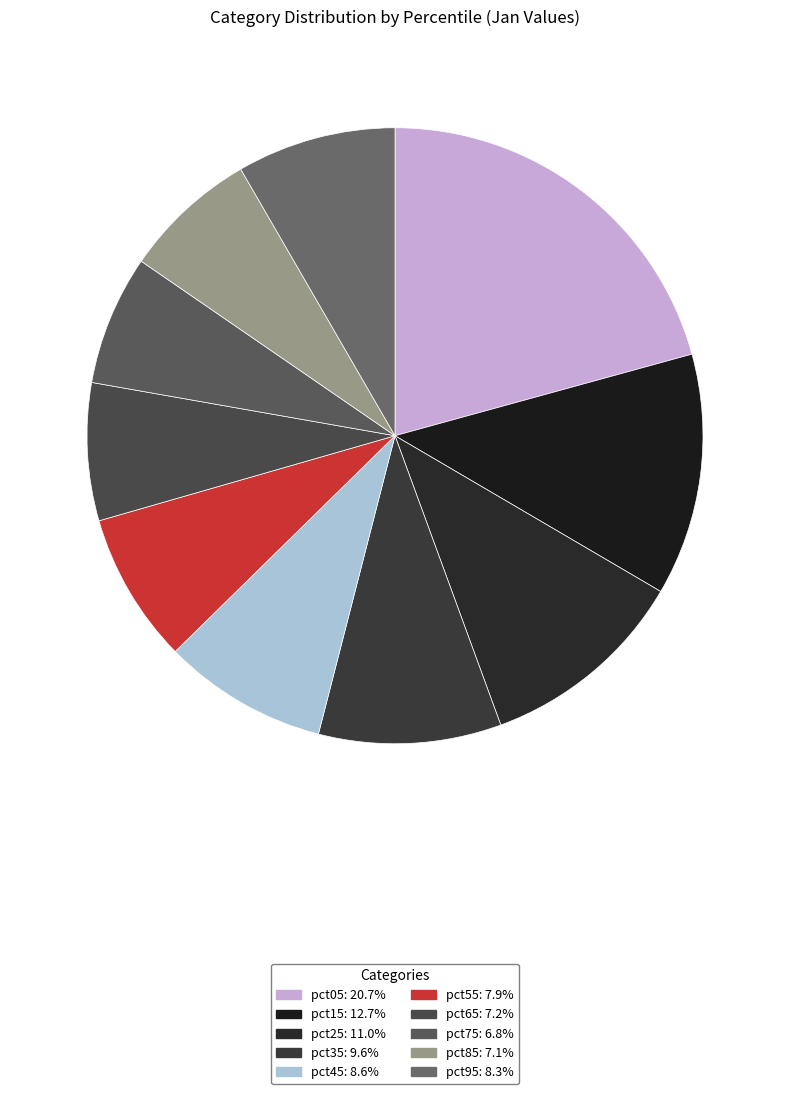

Rank the categories by value from highest to lowest.

pct05, pct15, pct25, pct35, pct45, pct95, pct55, pct65, pct85, pct75